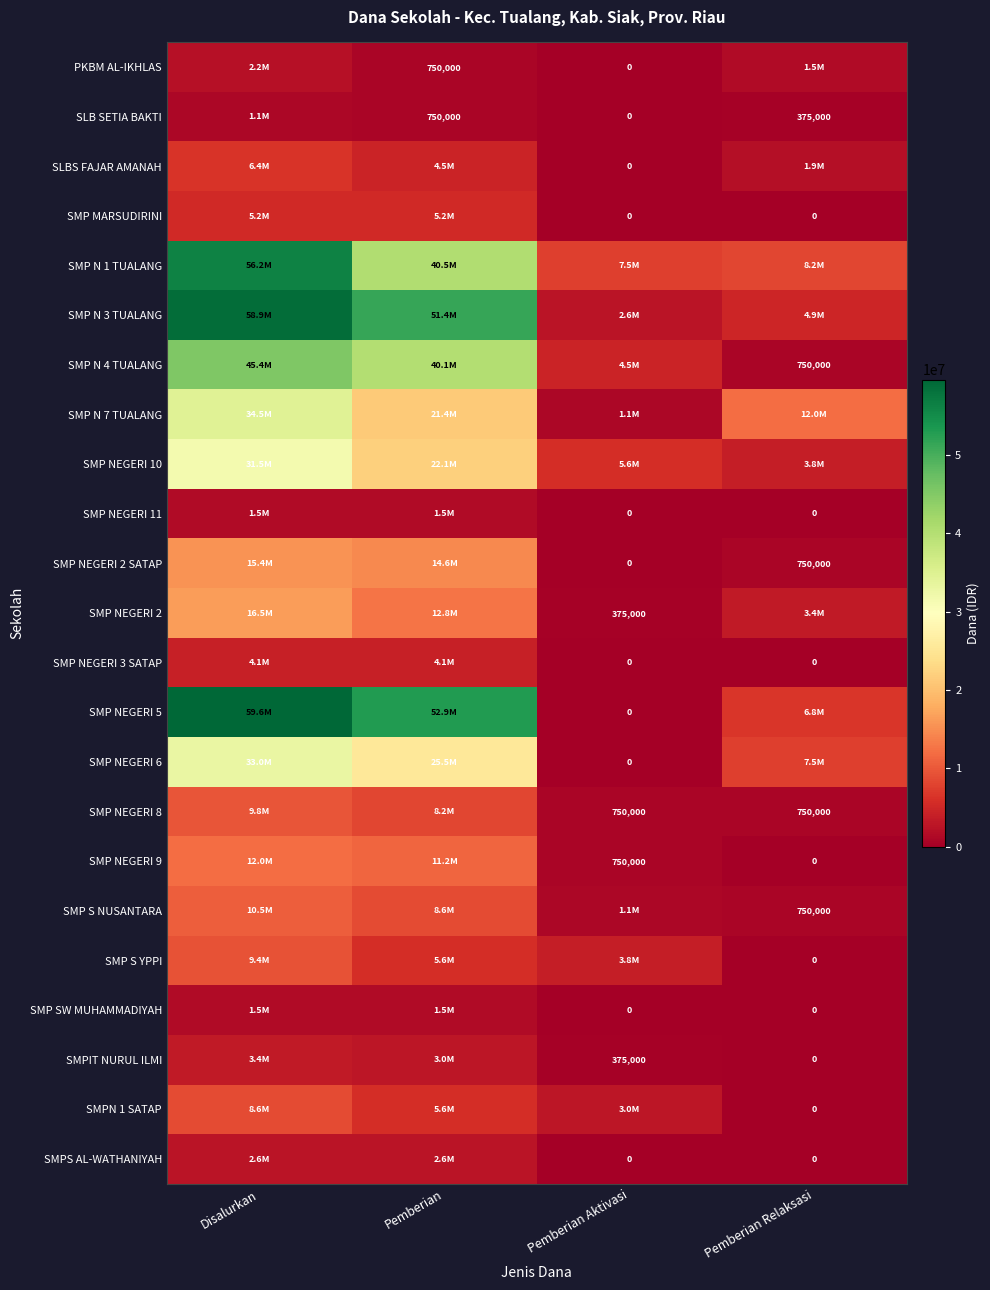

Is the value of SMPIT NURUL ILMI at Pemberian Aktivasi greater than the value of SMPS AL-WATHANIYAH at Pemberian Aktivasi?

Yes